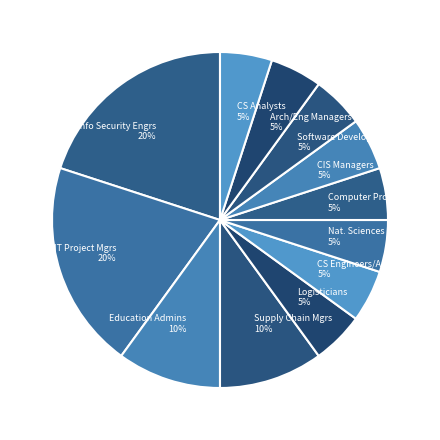

How many slices are in this pie chart?

12